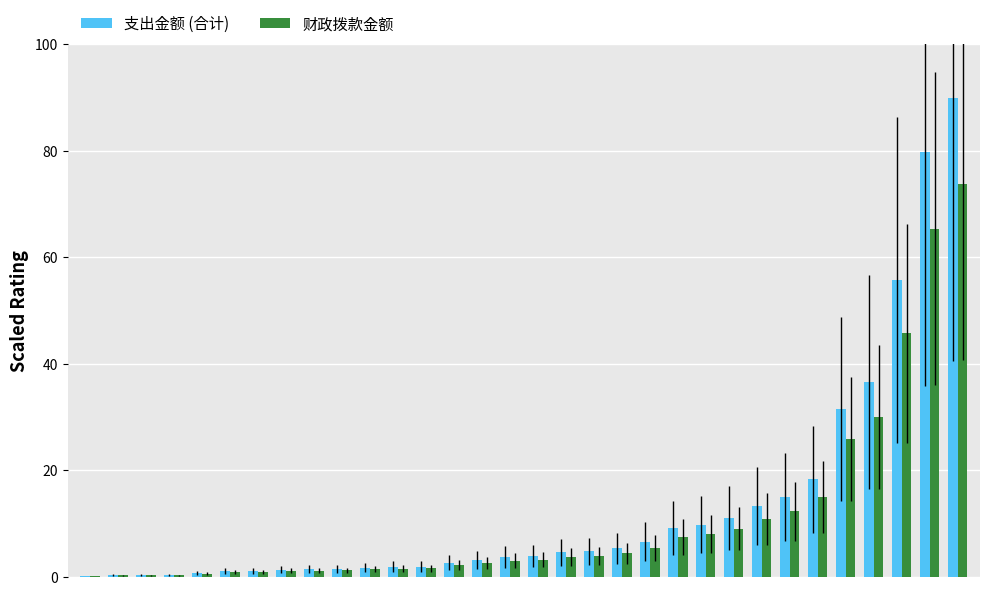

What is the sum of all 支出金额 (合计) values?

417.1